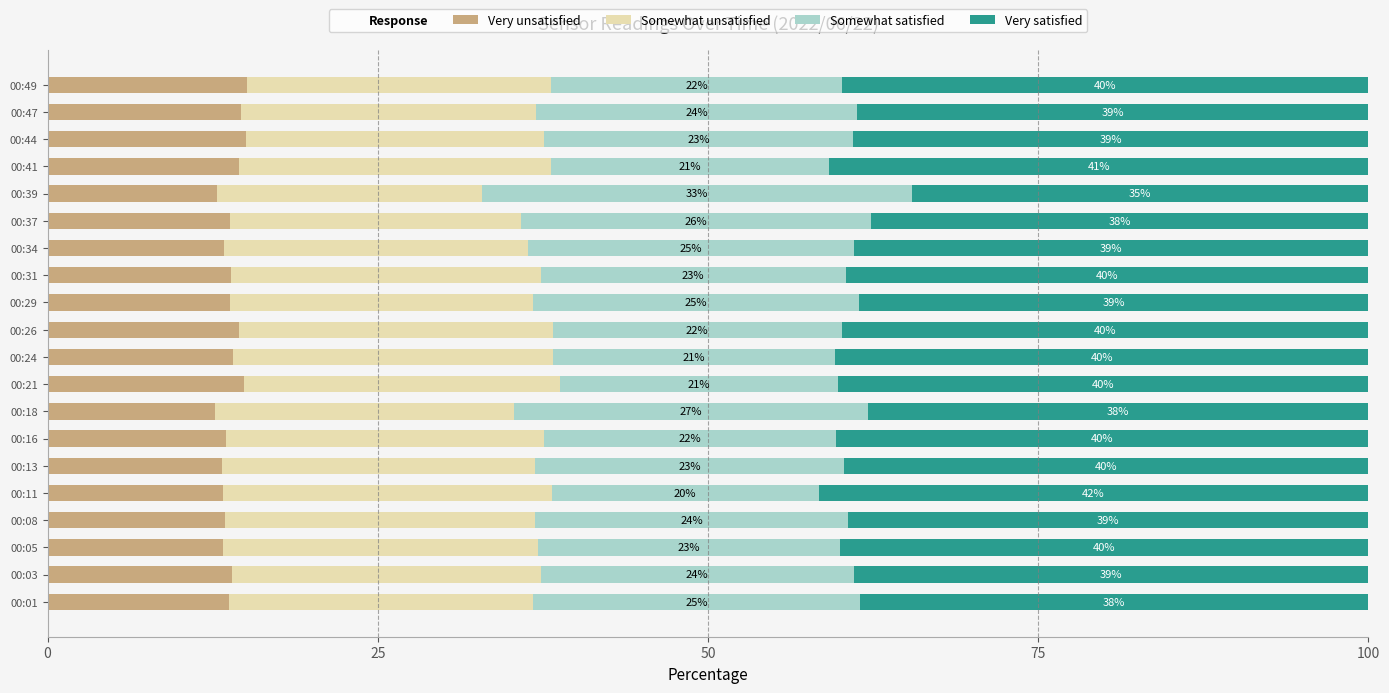

Is it true that Very unsatisfied equals 13.4 at 00:34?

True